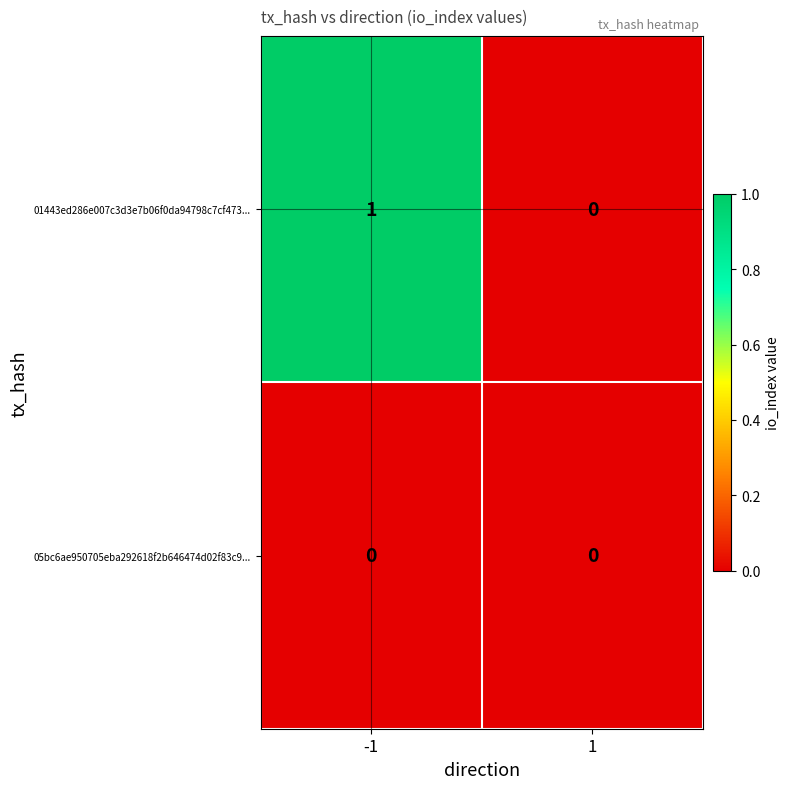

True or false: 05bc6ae950705eba292618f2b646474d02f83c9... has a value of 0 at -1.

True